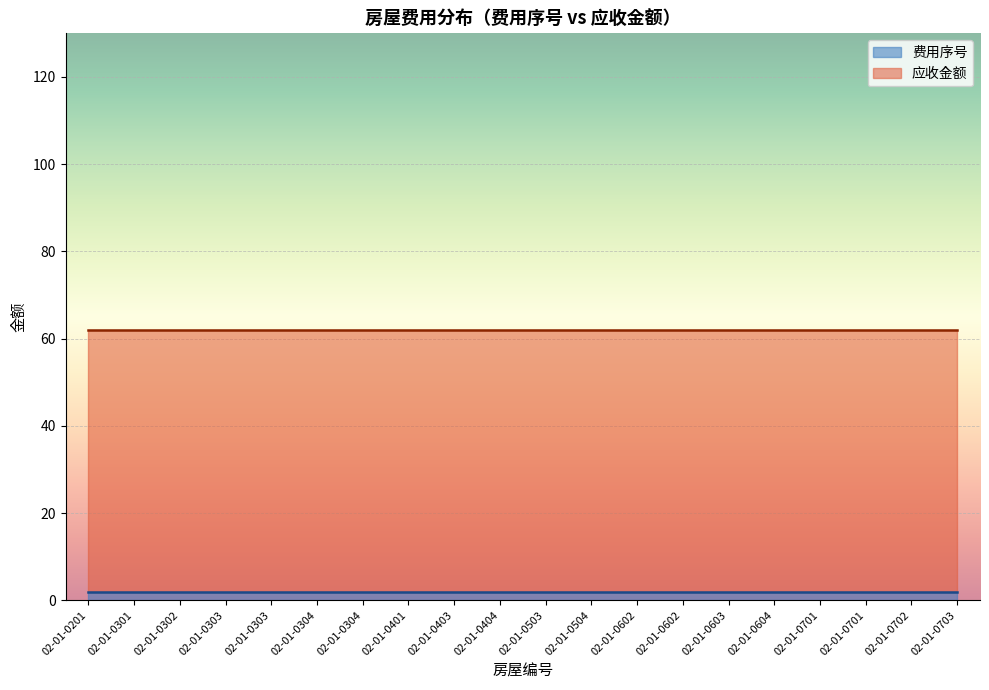

True or false: 费用序号 has a value of 3 at 02-01-0304.

False